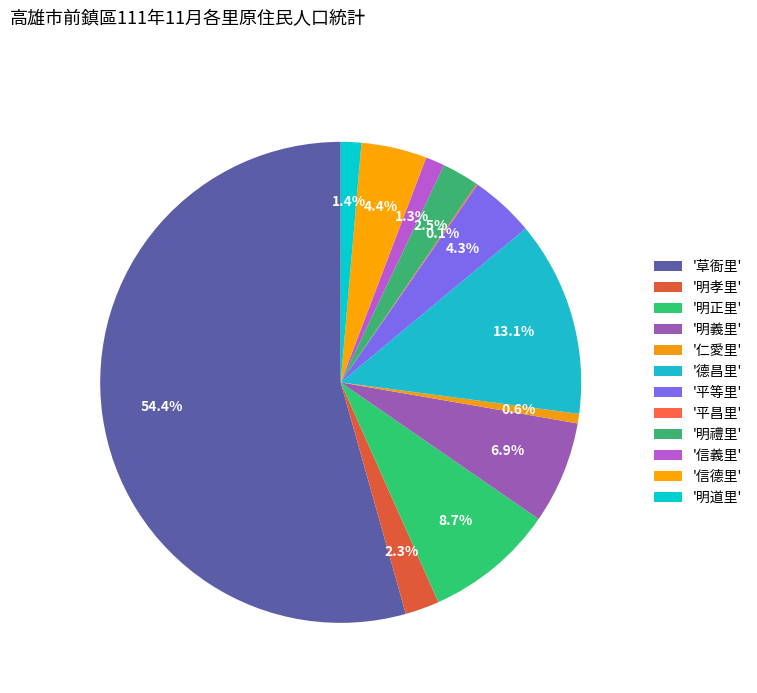

Rank the categories by value from lowest to highest.

平昌里, 仁愛里, 信義里, 明道里, 明孝里, 明禮里, 平等里, 信德里, 明義里, 明正里, 德昌里, 草衙里